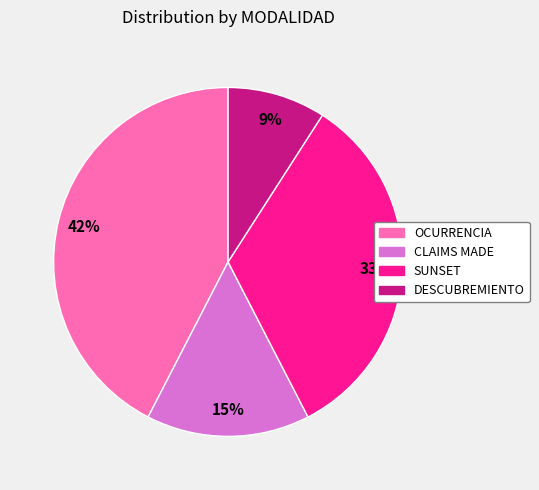

To the nearest percent, what is the difference between the DESCUBREMIENTO and OCURRENCIA slice percentages?

33%